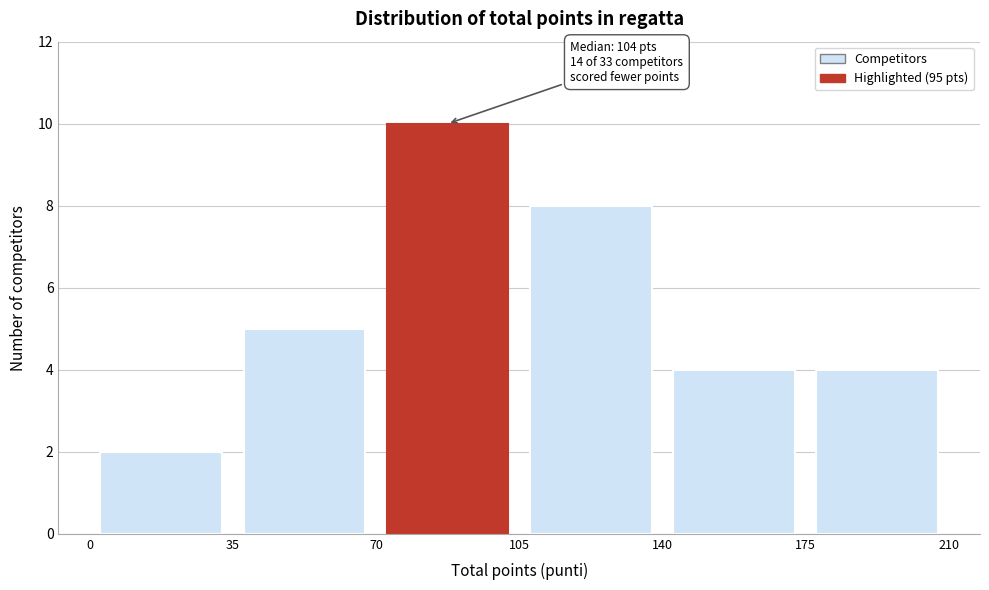

Over which range of the x-axis is the bar tallest?

70 to 105